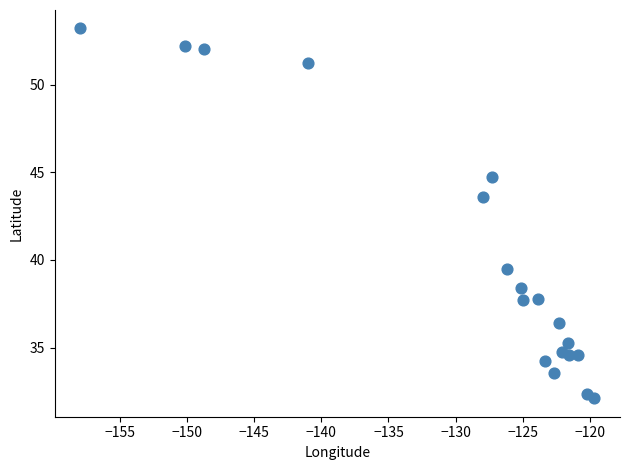

What is the range of X values (max minus min)?

38.3